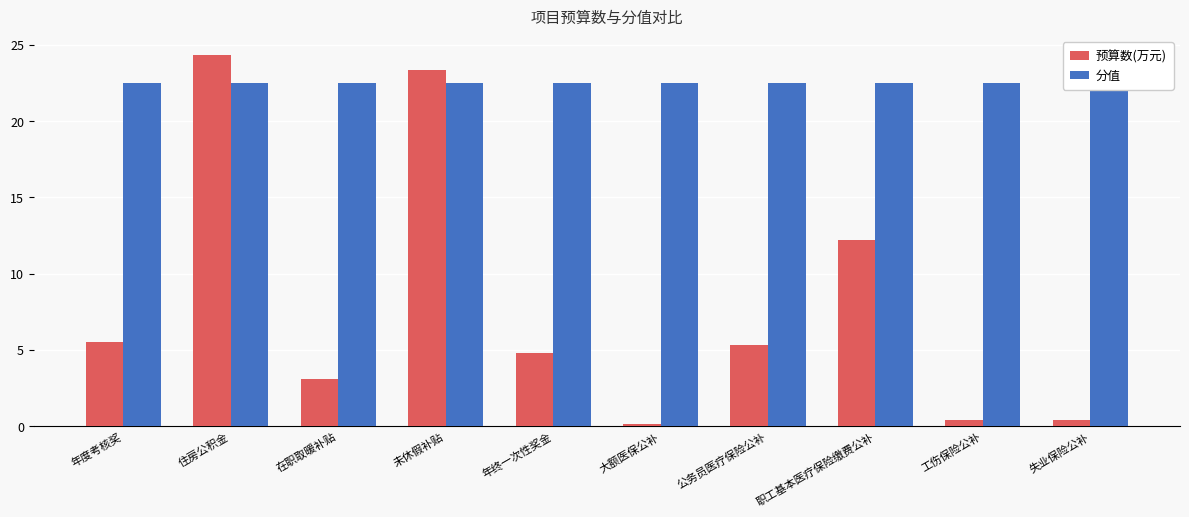

How many data points does each series have?

10